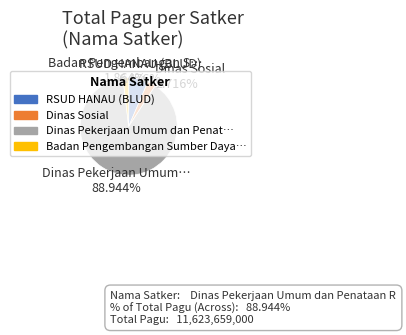

How many segments does this pie chart have?

4